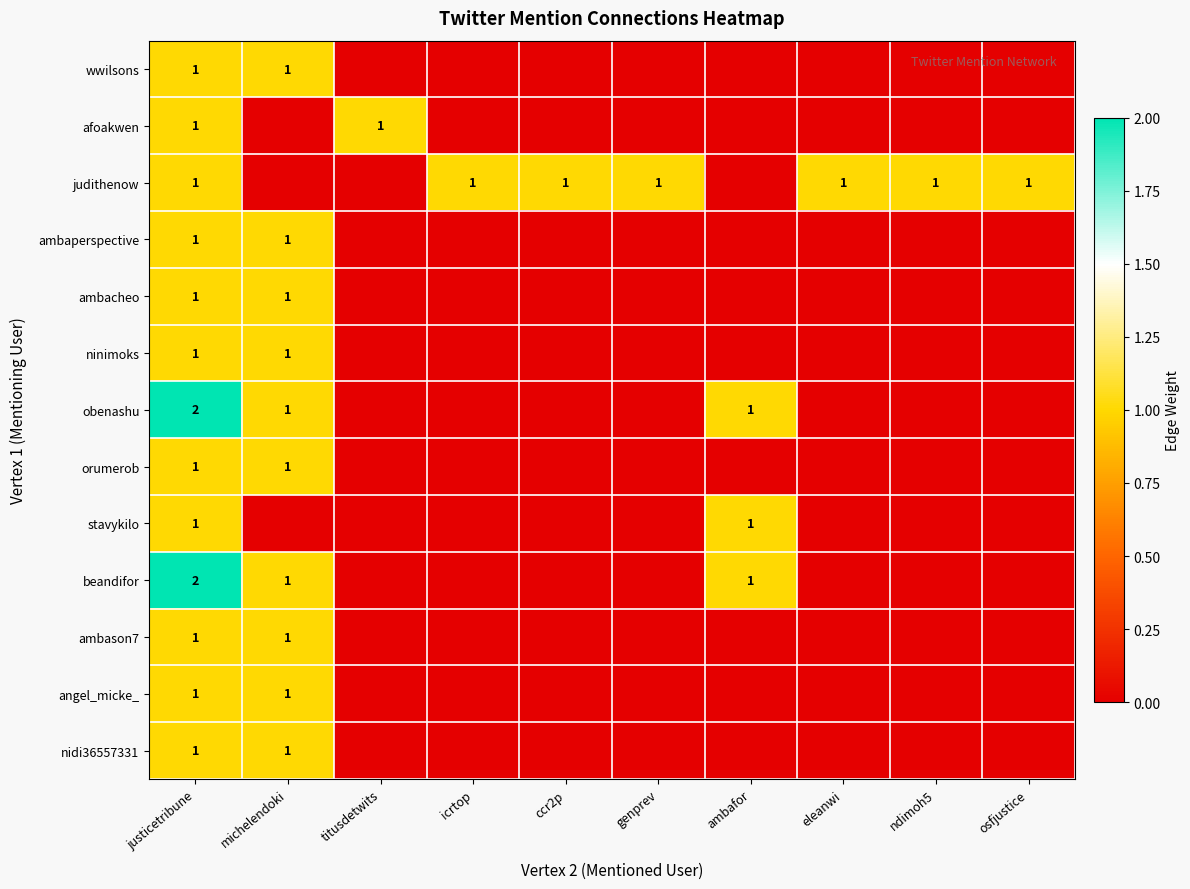

True or false: wwilsons has a value of 1 at justicetribune.

True